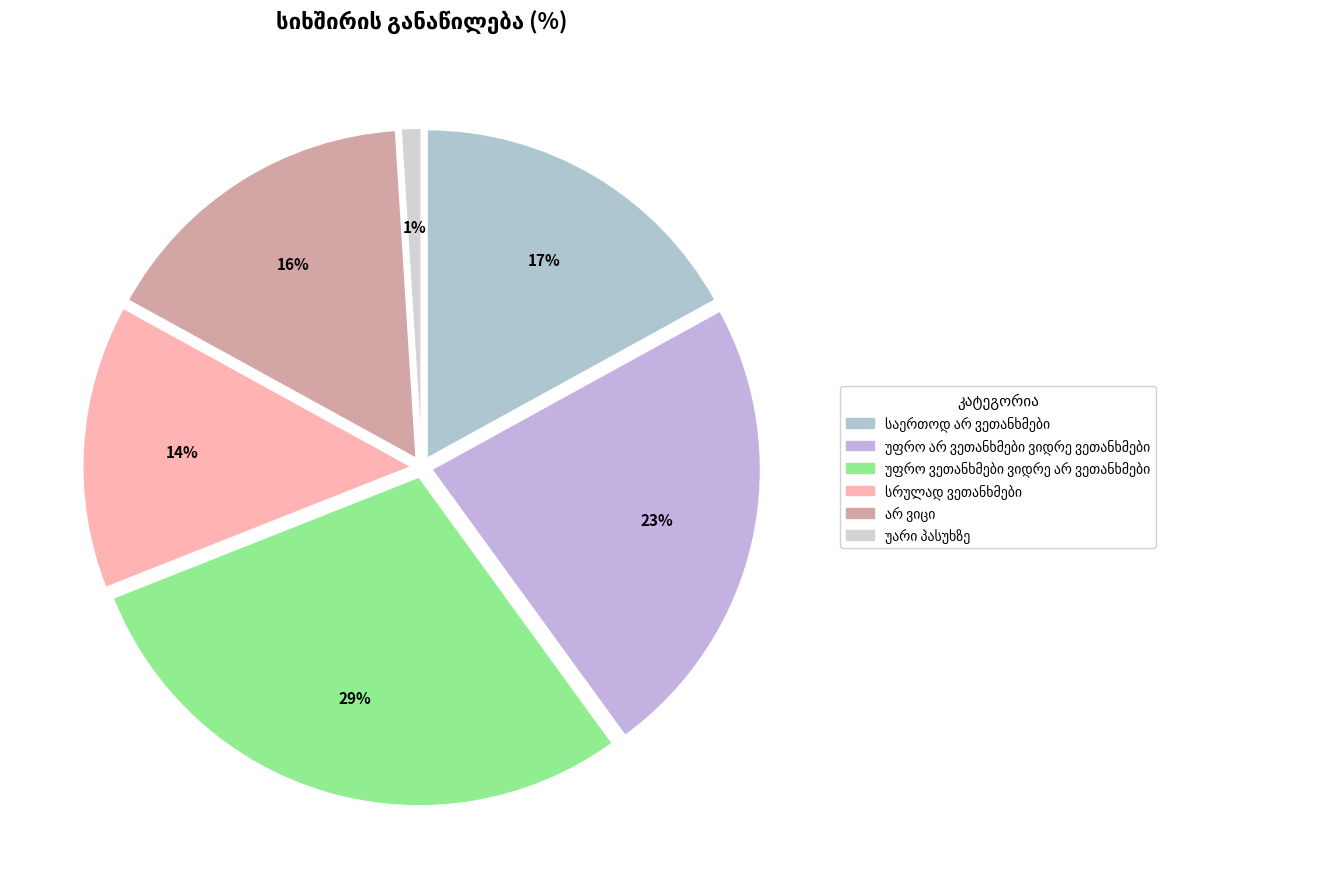

To the nearest percent, what portion does სრულად ვეთანხმები represent?

14%